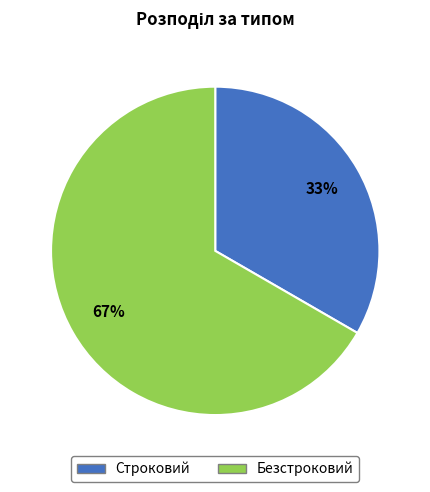

Approximately how many times larger is the value at Строковий compared to Безстроковий?

0.5